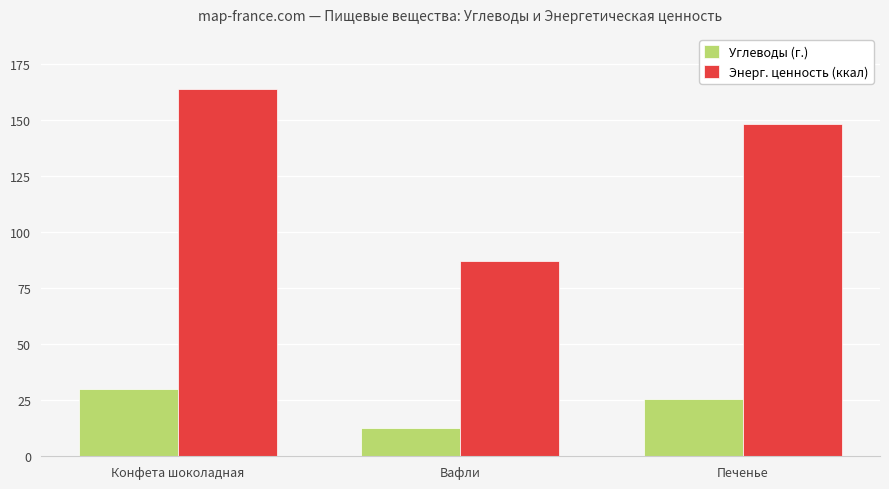

What is the maximum value shown in the chart?

163.8